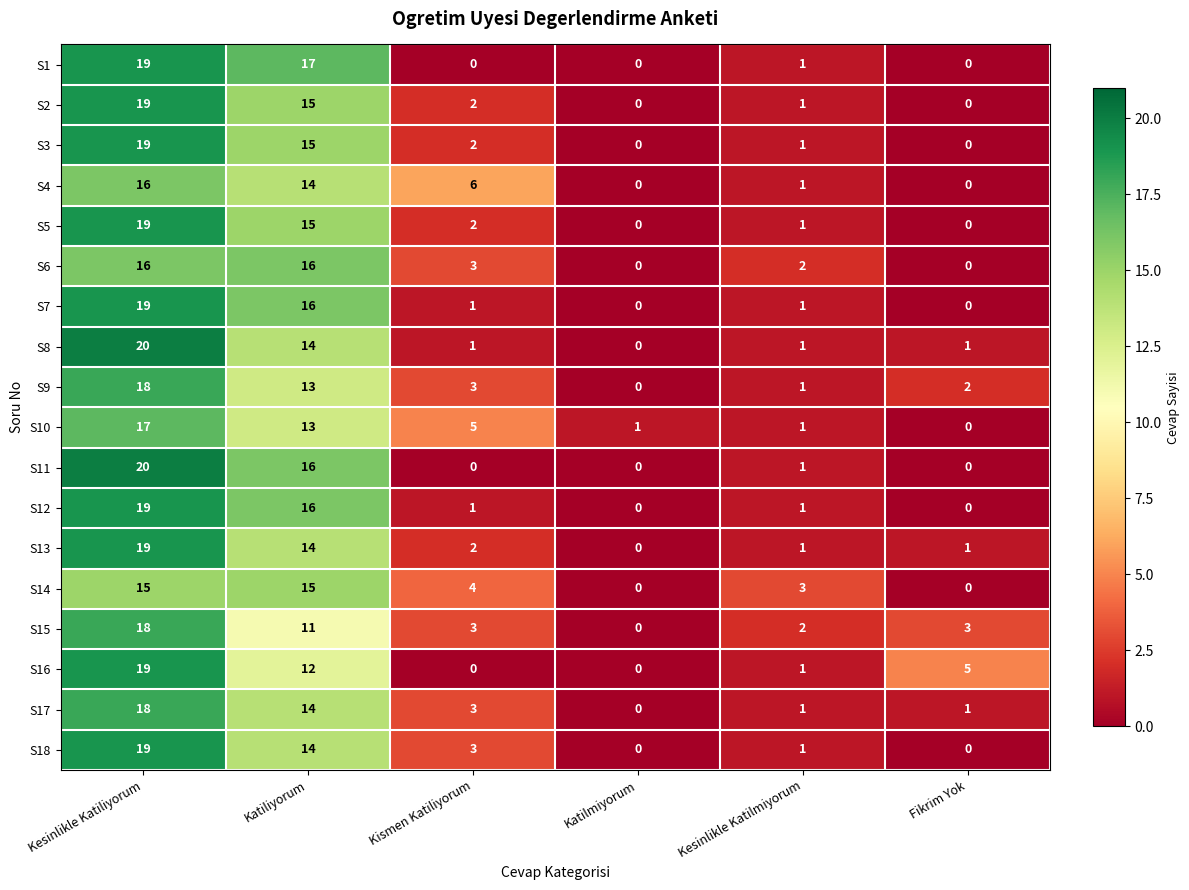

Between Katilmiyorum and Kesinlikle Katilmiyorum, which series saw the biggest shift?

S14